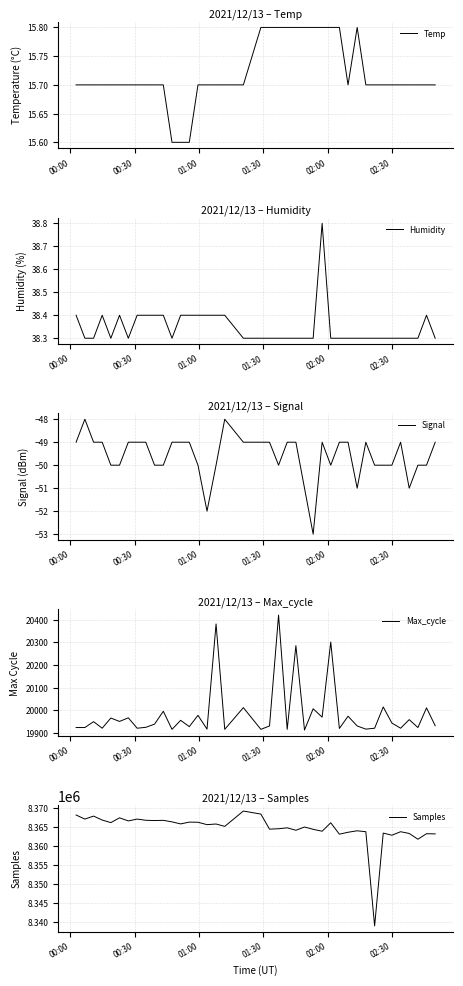

Reading right to left, list all the values displayed in this chart.

Temp: 15.7	15.7	15.7	15.7	15.7	15.7	15.7	15.7	15.7	15.8	15.7	15.8	15.8	15.8	15.8	15.8	15.8	15.8	15.8	15.8	15.8	15.7	15.7	15.7	15.7	15.7	15.6	15.6	15.6	15.7	15.7	15.7	15.7	15.7	15.7	15.7	15.7	15.7	15.7	15.7
Humidity: 38.3	38.4	38.3	38.3	38.3	38.3	38.3	38.3	38.3	38.3	38.3	38.3	38.3	38.8	38.3	38.3	38.3	38.3	38.3	38.3	38.3	38.3	38.4	38.4	38.4	38.4	38.4	38.4	38.3	38.4	38.4	38.4	38.4	38.3	38.4	38.3	38.4	38.3	38.3	38.4
Signal: -49.0	-50.0	-50.0	-51.0	-49.0	-50.0	-50.0	-50.0	-49.0	-51.0	-49.0	-49.0	-50.0	-49.0	-53.0	-51.0	-49.0	-49.0	-50.0	-49.0	-49.0	-49.0	-48.0	-50.0	-52.0	-50.0	-49.0	-49.0	-49.0	-50.0	-50.0	-49.0	-49.0	-49.0	-50.0	-50.0	-49.0	-49.0	-48.0	-49.0
Max_cycle: 19932.0	20011.0	19924.0	19959.0	19921.0	19944.0	20015.0	19921.0	19917.0	19931.0	19974.0	19920.0	20302.0	19970.0	20007.0	19913.0	20286.0	19916.0	20421.0	19931.0	19916.0	20012.0	19916.0	20382.0	19917.0	19978.0	19928.0	19956.0	19916.0	19996.0	19939.0	19925.0	19921.0	19967.0	19951.0	19966.0	19921.0	19950.0	19924.0	19924.0
Samples: 8363218.0	8363263.0	8361810.0	8363333.0	8363792.0	8362867.0	8363433.0	8338949.0	8363793.0	8364035.0	8363648.0	8363146.0	8366147.0	8363919.0	8364427.0	8365028.0	8364173.0	8364819.0	8364573.0	8364468.0	8368439.0	8369245.0	8365201.0	8365826.0	8365656.0	8366288.0	8366322.0	8365849.0	8366388.0	8366794.0	8366738.0	8366807.0	8367126.0	8366637.0	8367451.0	8366192.0	8366873.0	8367911.0	8367124.0	8368194.0